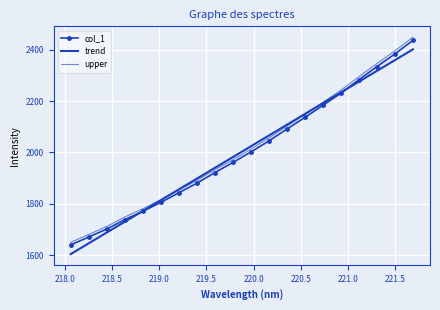

What is the minimum value for col_1?

1640.7